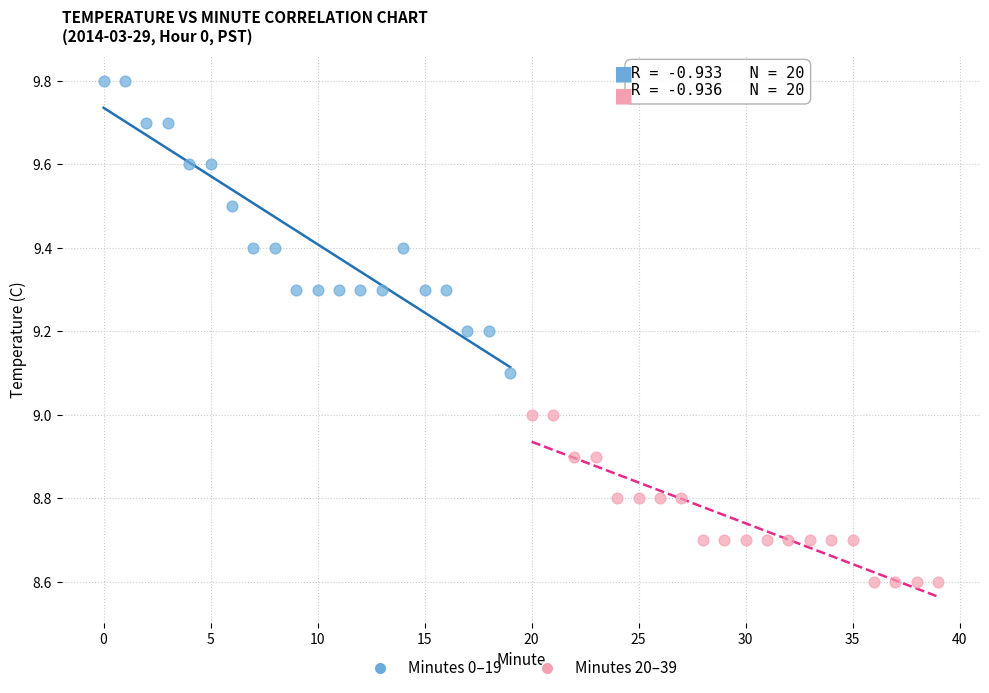

Which series has the widest spread of Y values?

Minutes 0–19